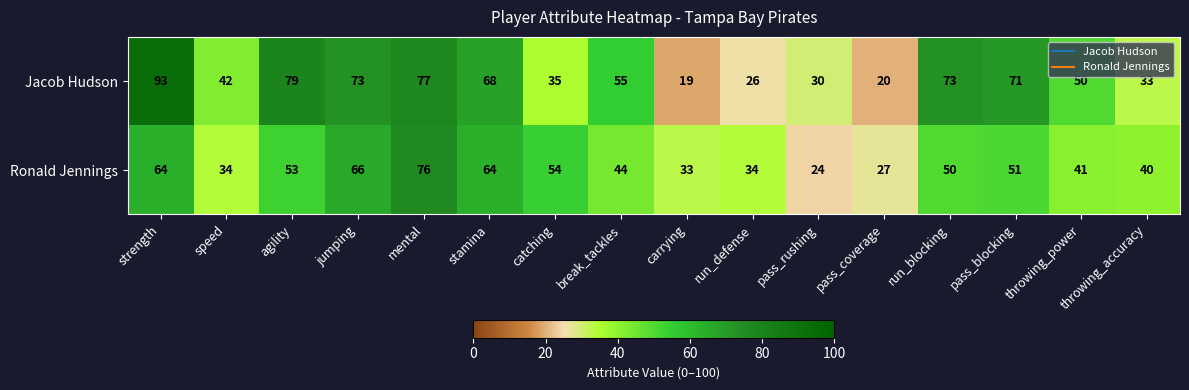

Rank the series by their maximum value, from highest to lowest.

Jacob Hudson, Ronald Jennings